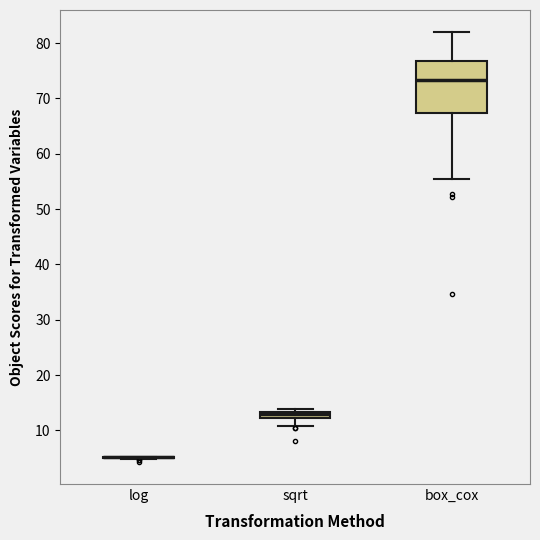

Comparing the boxes themselves (not the whiskers), which one is the tallest?

box_cox